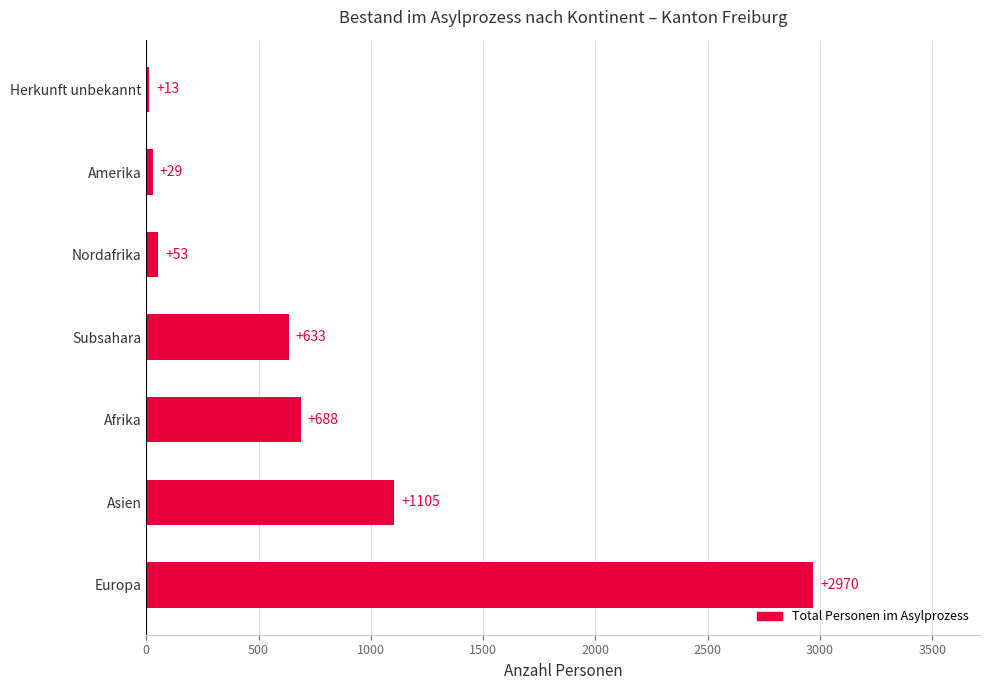

List the labels in order of value, smallest first.

Herkunft unbekannt, Amerika, Nordafrika, Subsahara, Afrika, Asien, Europa